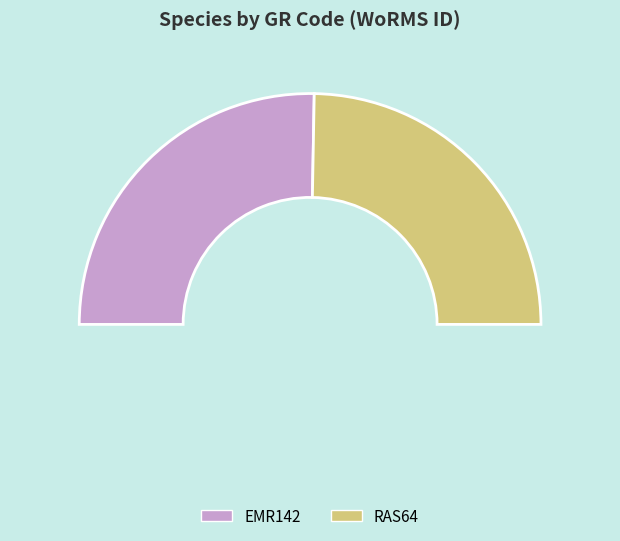

Between EMR142 and RAS64, which is larger?

EMR142